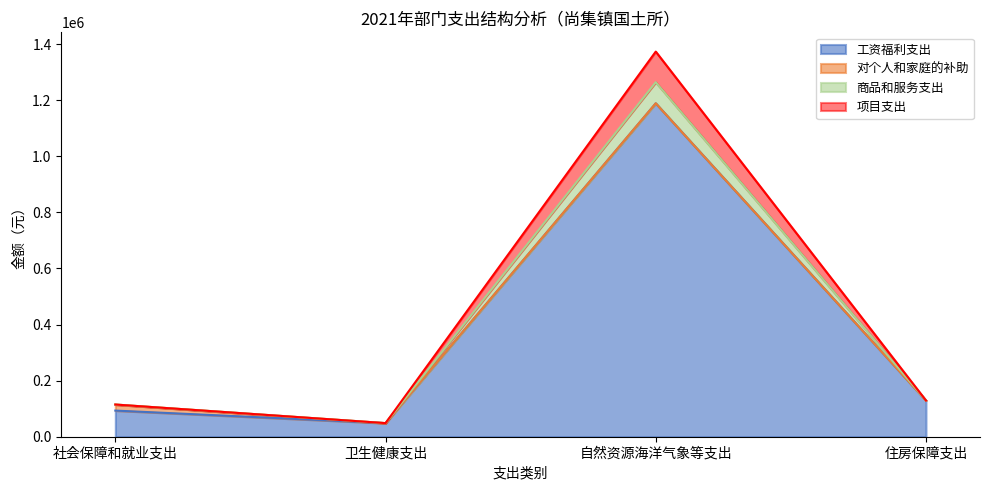

At which category is the sum across all series the highest?

自然资源海洋气象等支出